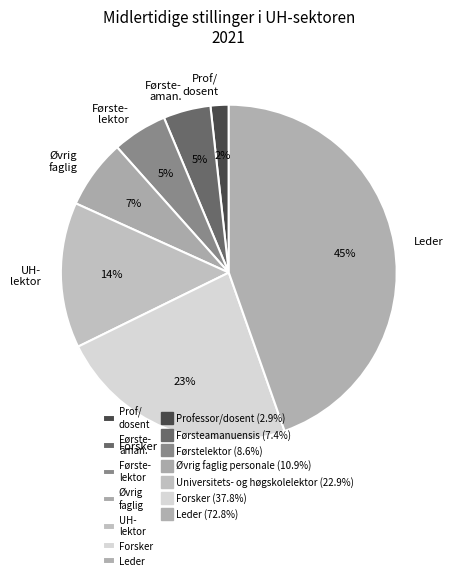

Is there a majority slice in this chart?

No